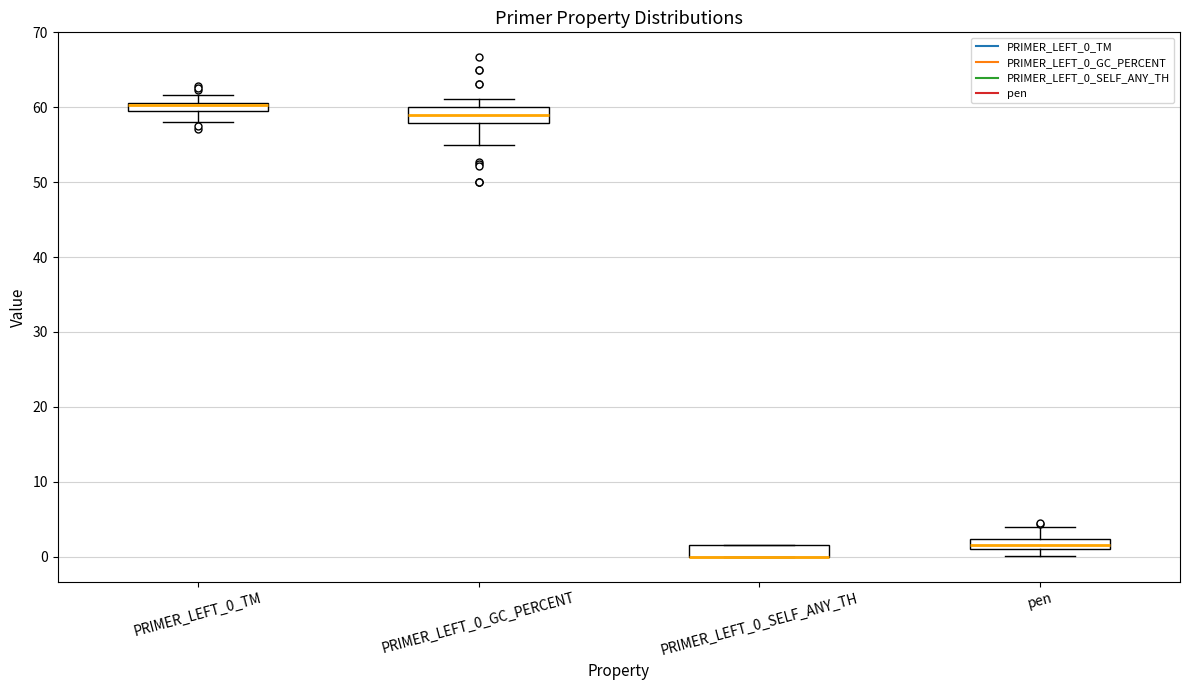

Where is the lower edge of the box for PRIMER_LEFT_0_SELF_ANY_TH on the y-axis? The values are not printed on the chart, so give them approximately, as read against the axis.

0